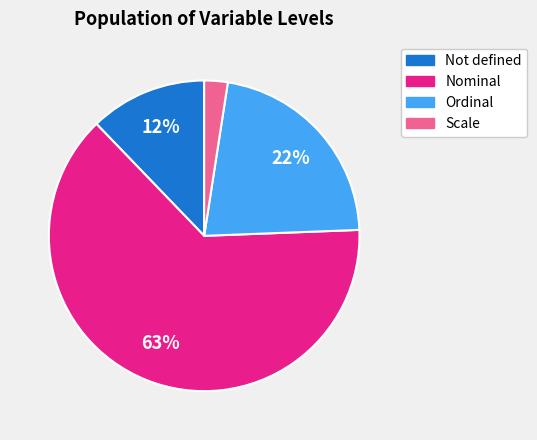

To the nearest percent, what is the average slice percentage?

25%